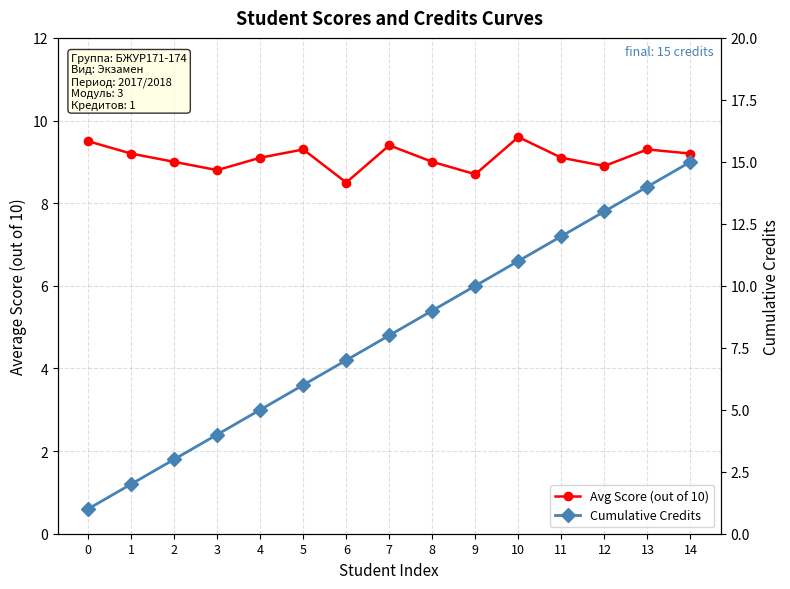

What is the minimum value for Cumulative Credits?

1.0